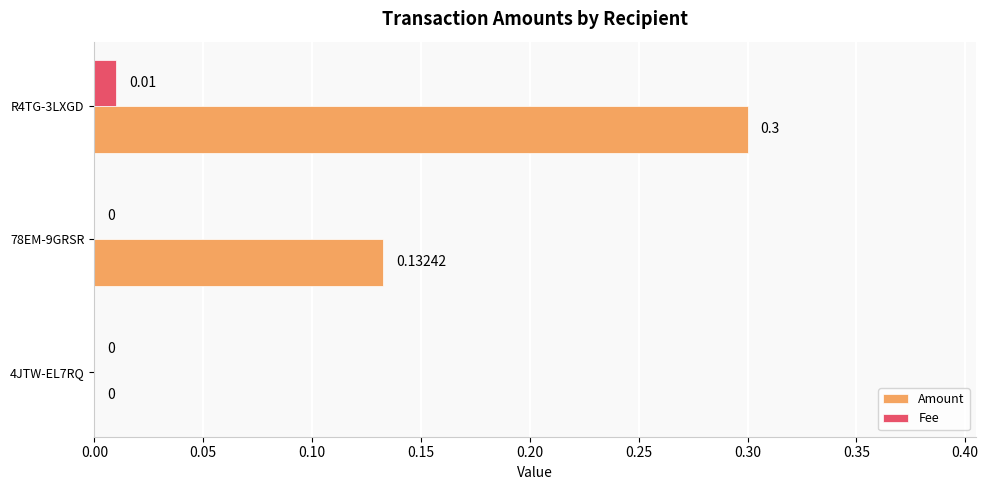

Is the value of Amount at 78EM-9GRSR greater than the value of Fee at R4TG-3LXGD?

Yes